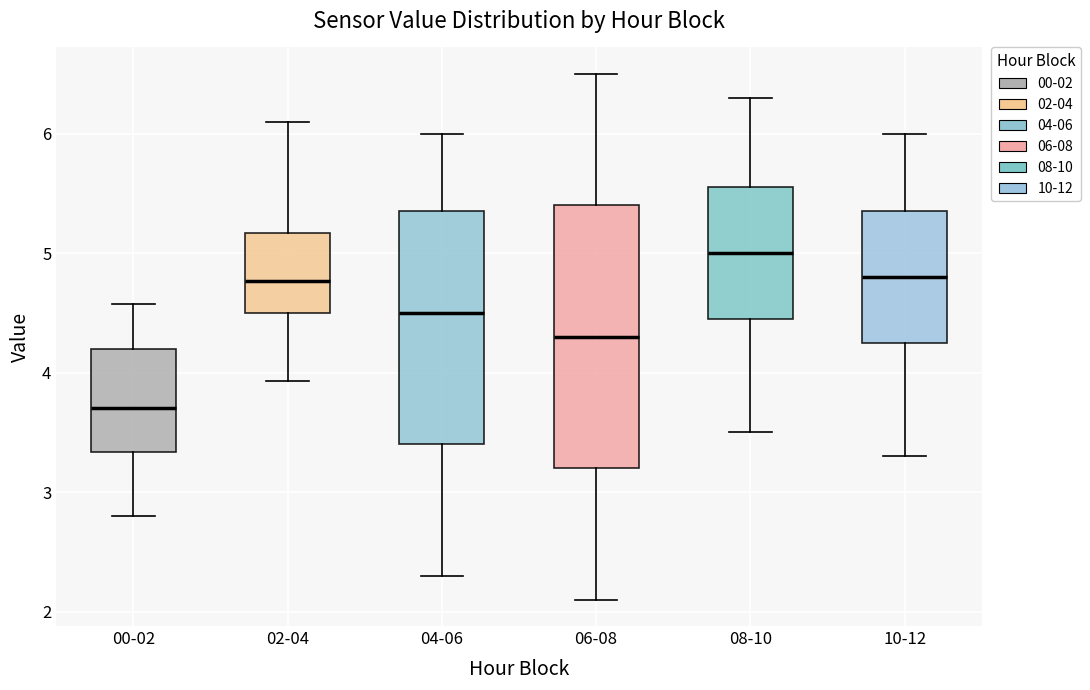

Reading left to right, read every box against the y-axis: the position of its median line, the range the box covers, and the ends of its whiskers. The values are not printed on the chart, so give them approximately, as read against the axis.

00-02: median 3.7, box 3.3 to 4.2, whiskers 2.8 to 4.6
02-04: median 4.8, box 4.5 to 5.2, whiskers 3.9 to 6.1
04-06: median 4.5, box 3.4 to 5.4, whiskers 2.3 to 6.0
06-08: median 4.3, box 3.2 to 5.4, whiskers 2.1 to 6.5
08-10: median 5.0, box 4.5 to 5.6, whiskers 3.5 to 6.3
10-12: median 4.8, box 4.3 to 5.4, whiskers 3.3 to 6.0